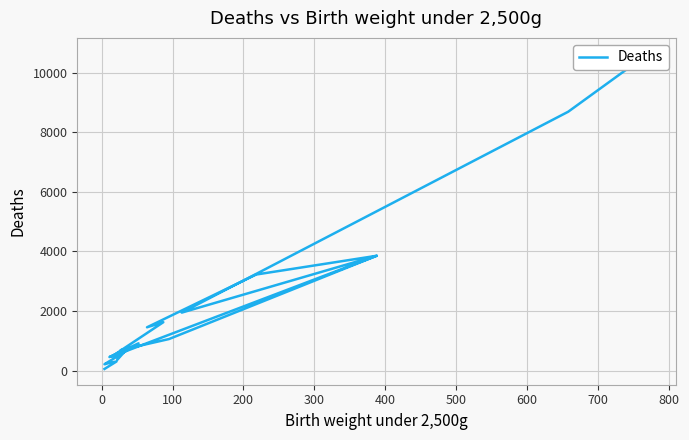

What is the label of the 7th point from the left?

500